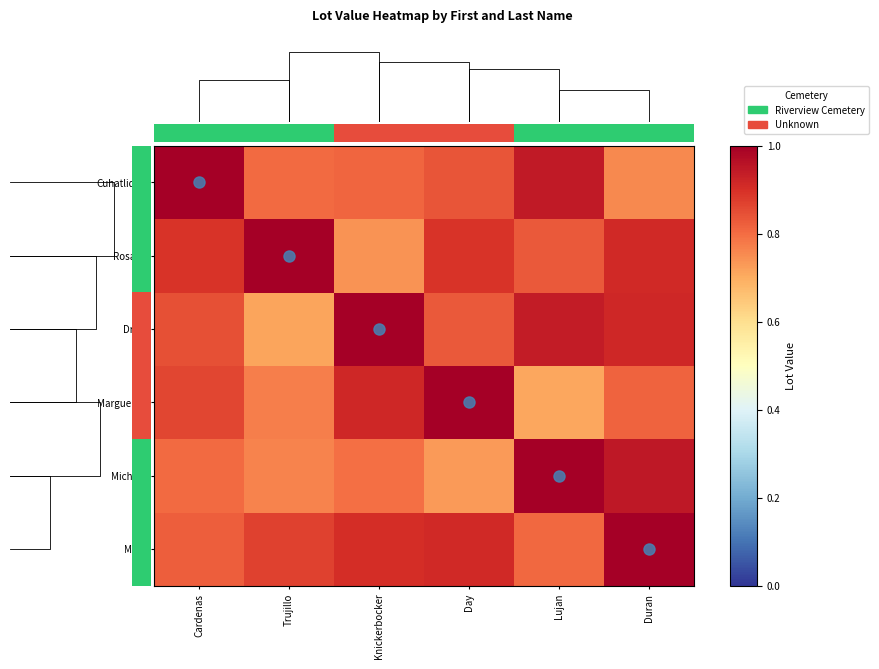

True or false: Michael has a value of 1.5 at Lujan.

False